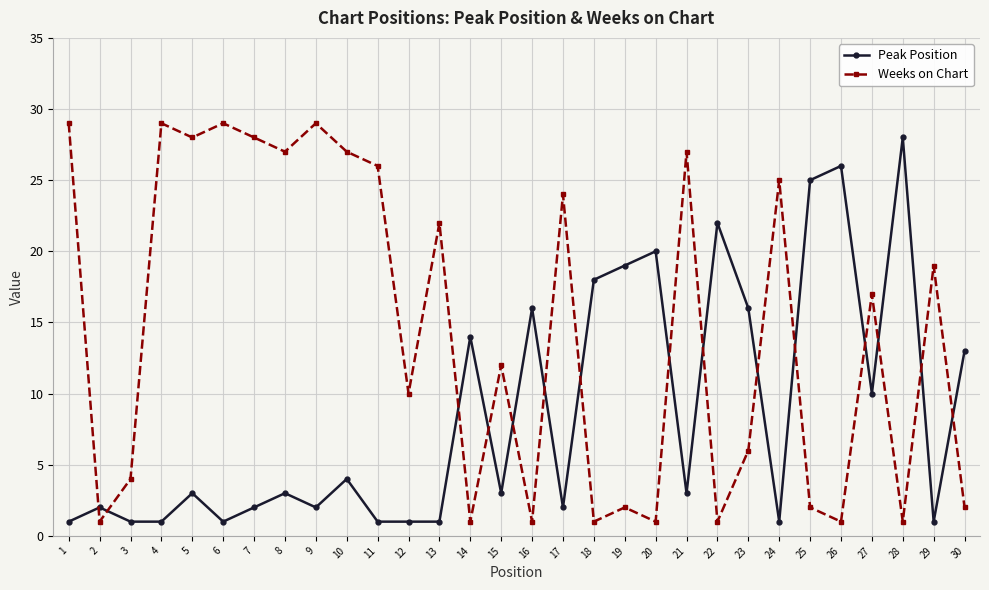

Which series changed the most between 13 and 15?

Weeks on Chart